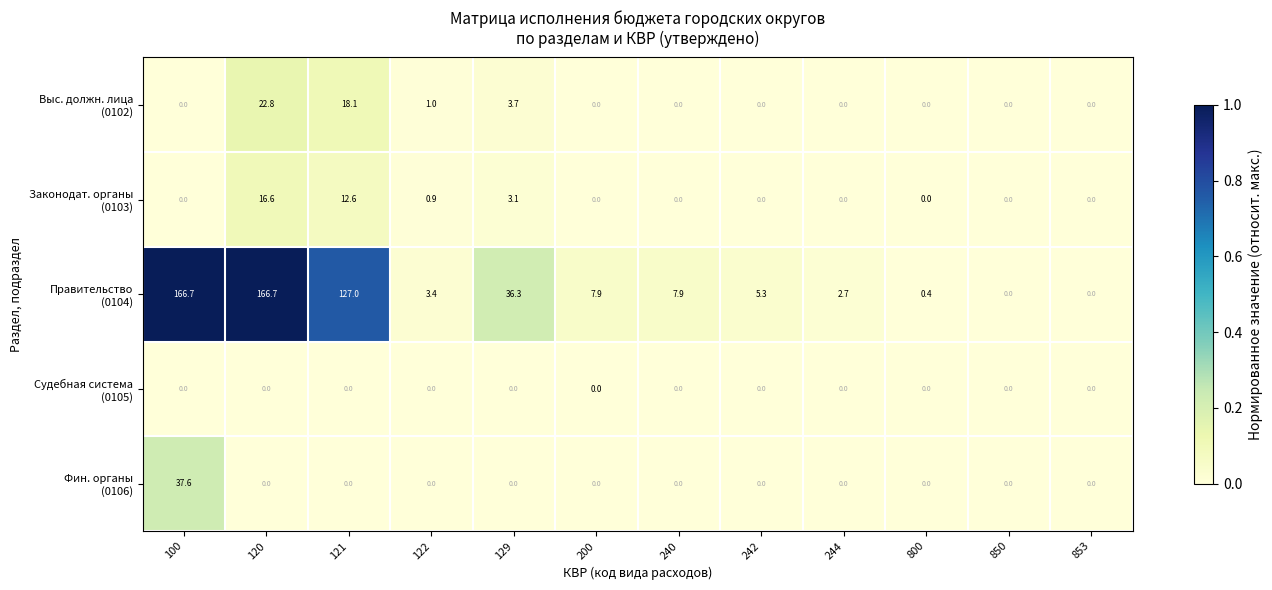

What is the spread (max minus min) of values at 242?

5.3